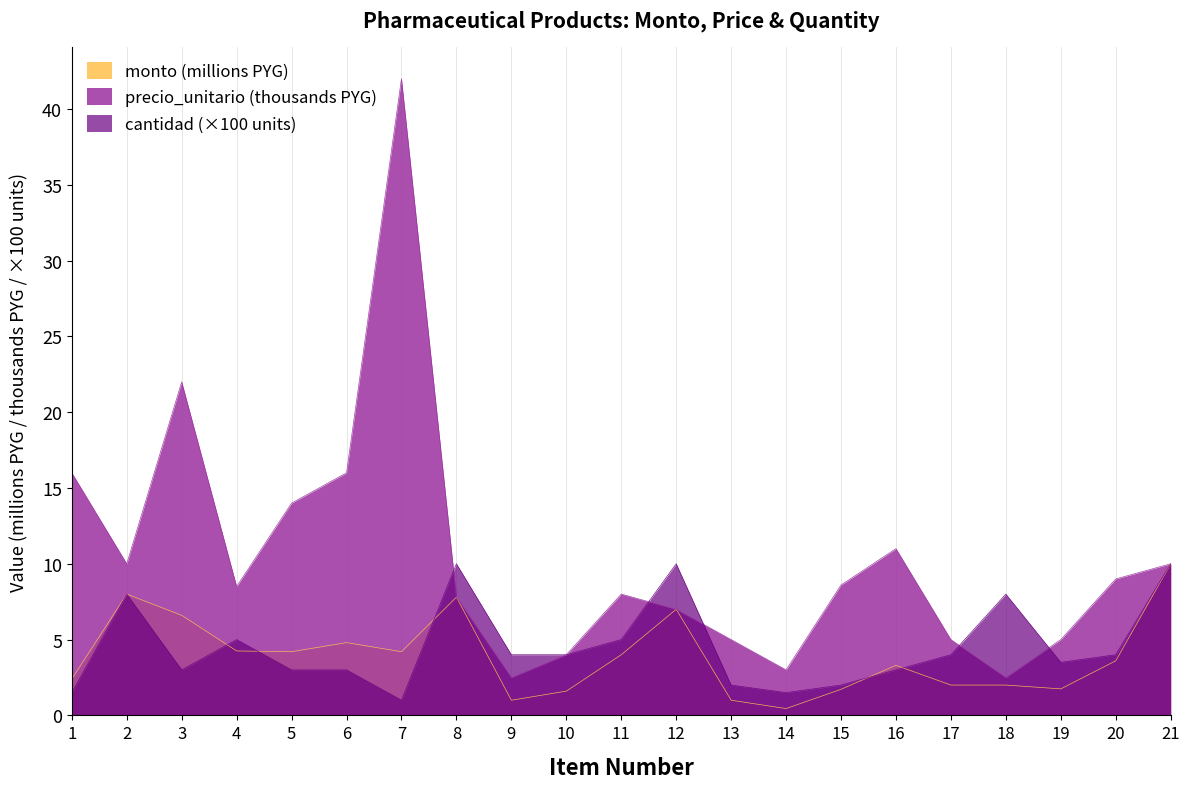

Reading left to right, transcribe all the data shown in this chart.

monto: 2.4	8.0	6.6	4.2	4.2	4.8	4.2	7.8	1.0	1.6	4.0	7.0	1.0	0.5	1.7	3.3	2.0	2.0	1.8	3.6	10.0
precio_unitario: 16.0	10.0	22.0	8.5	14.0	16.0	42.0	7.8	2.5	4.0	8.0	7.0	5.0	3.0	8.6	11.0	5.0	2.5	5.0	9.0	10.0
cantidad: 1.5	8.0	3.0	5.0	3.0	3.0	1.0	10.0	4.0	4.0	5.0	10.0	2.0	1.5	2.0	3.0	4.0	8.0	3.5	4.0	10.0